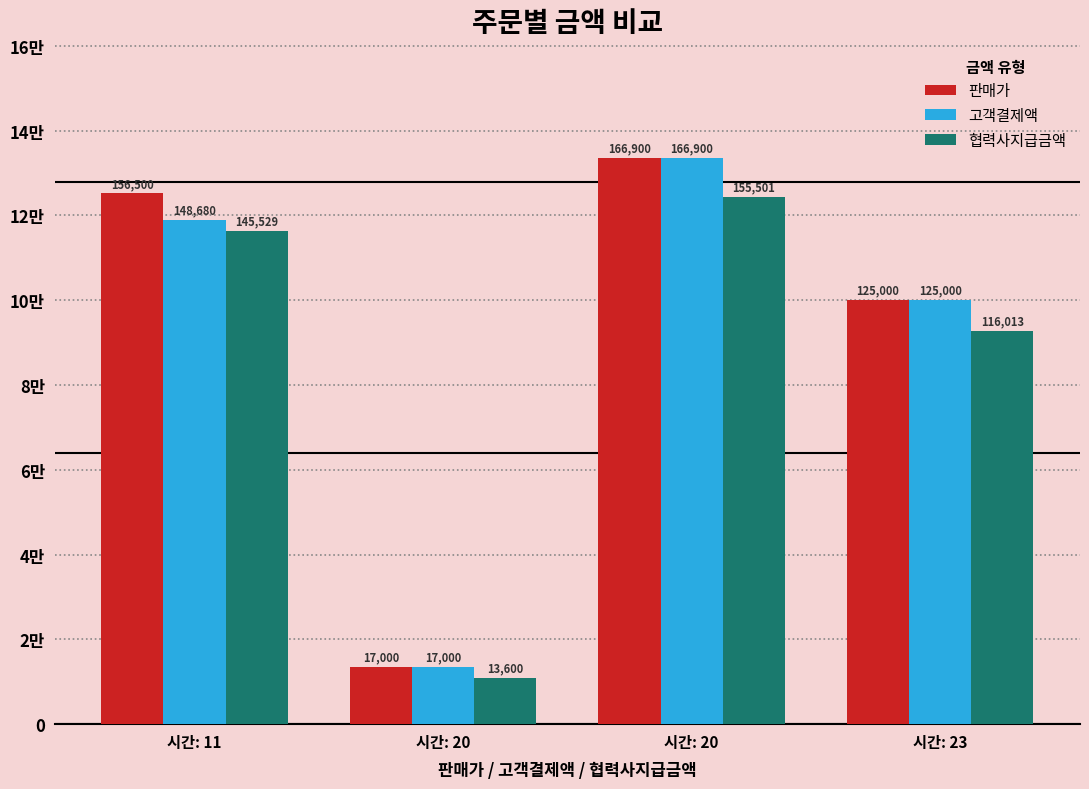

Is it true that 판매가 equals 231259 at 시간: 20?

False